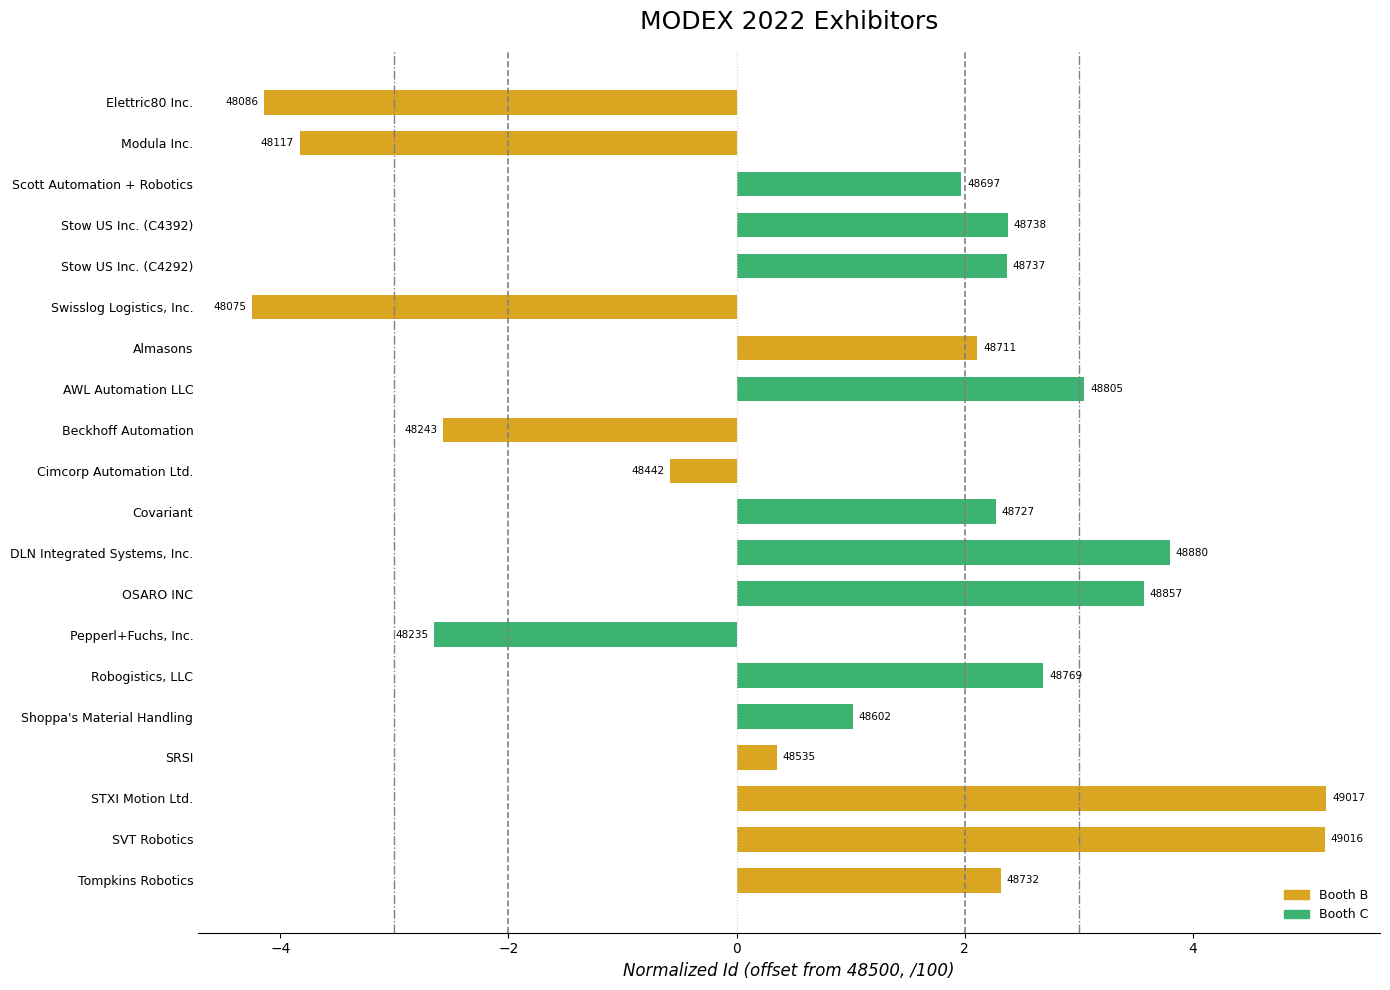

How many bars are there in total?

20